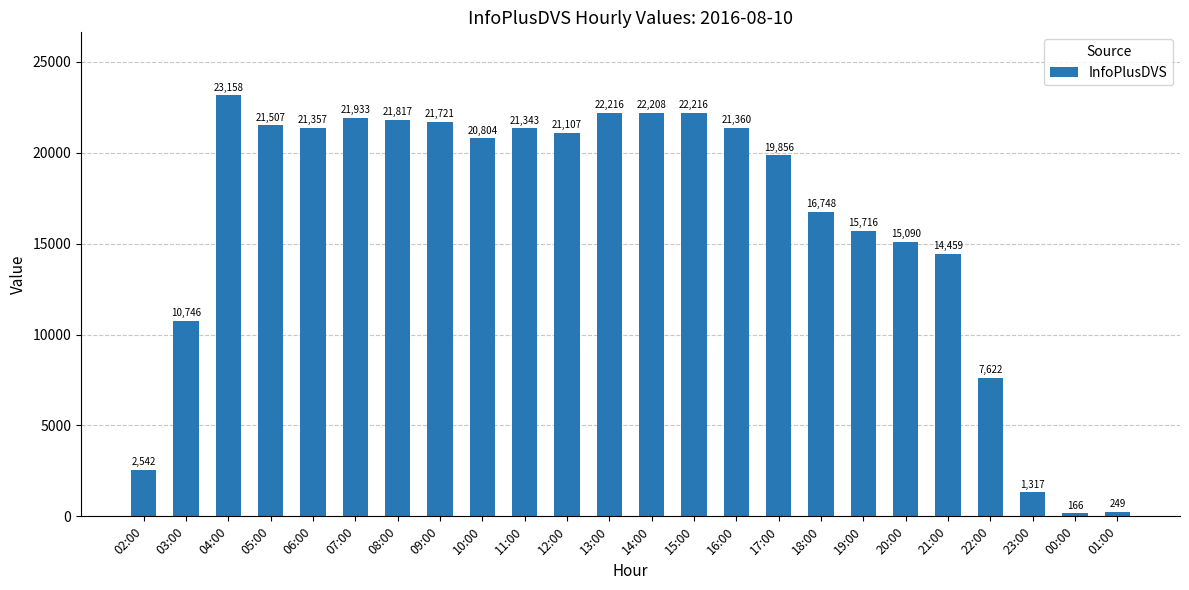

Reading left to right, list all the values displayed in this chart.

02:00=2542	03:00=10746	04:00=23158	05:00=21507	06:00=21357	07:00=21933	08:00=21817	09:00=21721	10:00=20804	11:00=21343	12:00=21107	13:00=22216	14:00=22208	15:00=22216	16:00=21360	17:00=19856	18:00=16748	19:00=15716	20:00=15090	21:00=14459	22:00=7622	23:00=1317	00:00=166	01:00=249